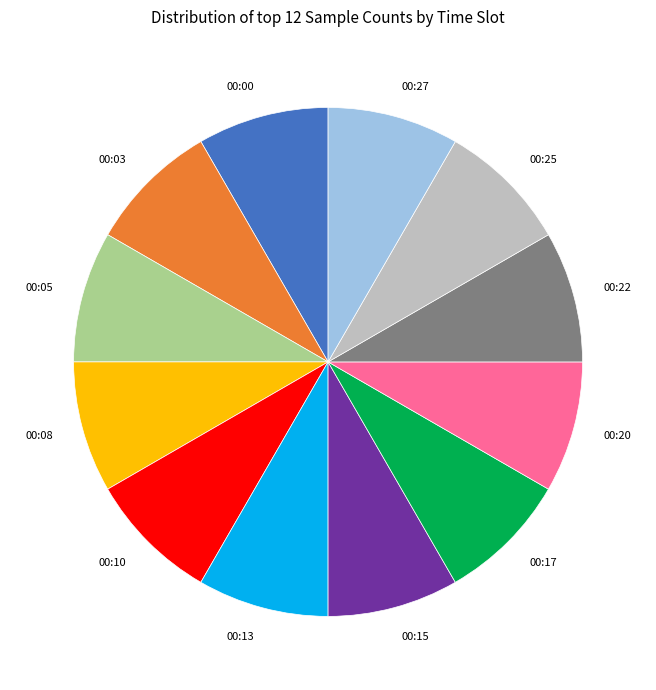

What is the ratio of the value at 00:20 to the value at 00:05?

1.0